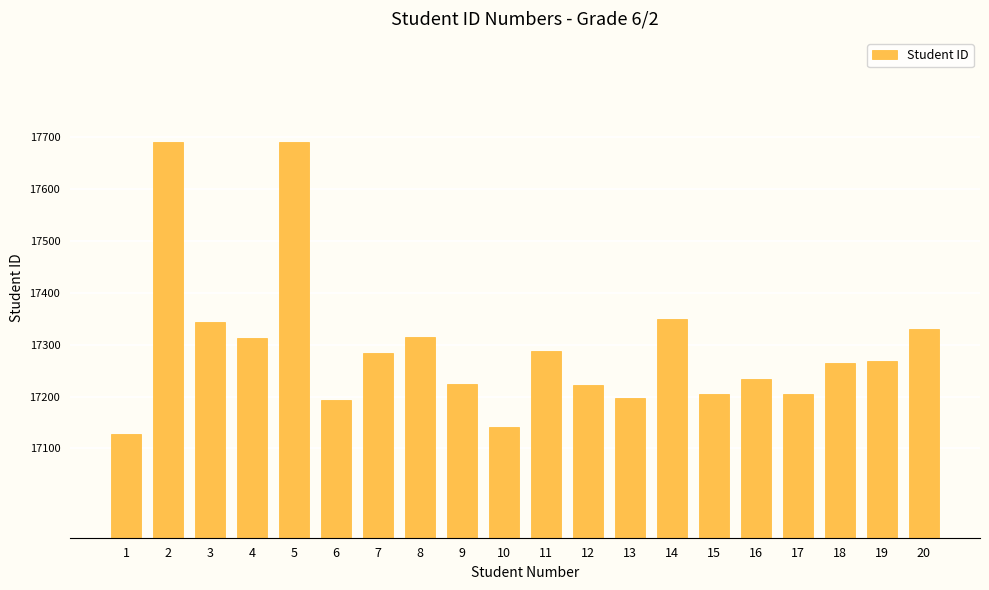

What is the greatest value displayed?

17691